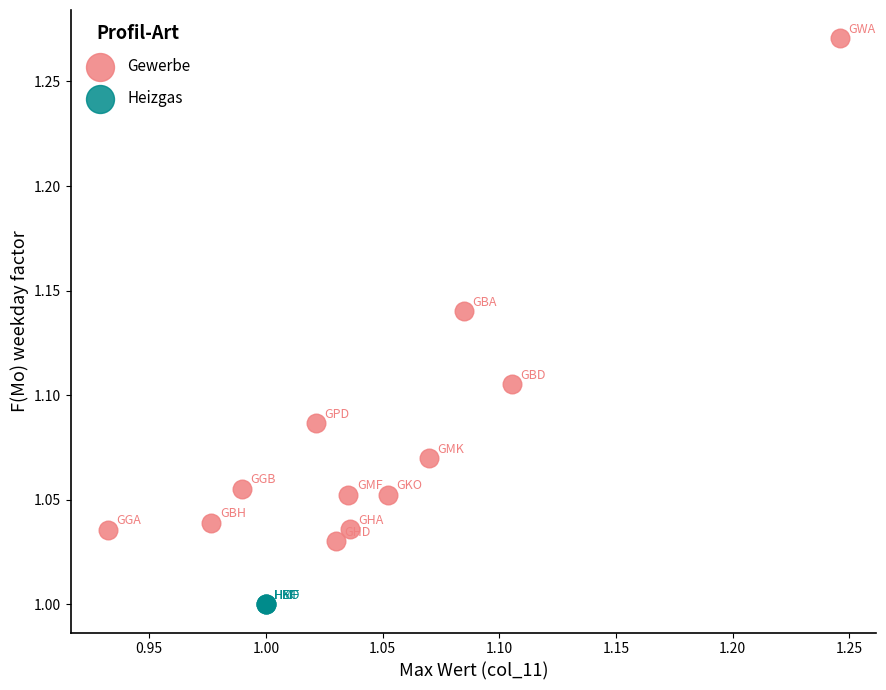

Which series reaches the minimum Y coordinate?

Heizgas